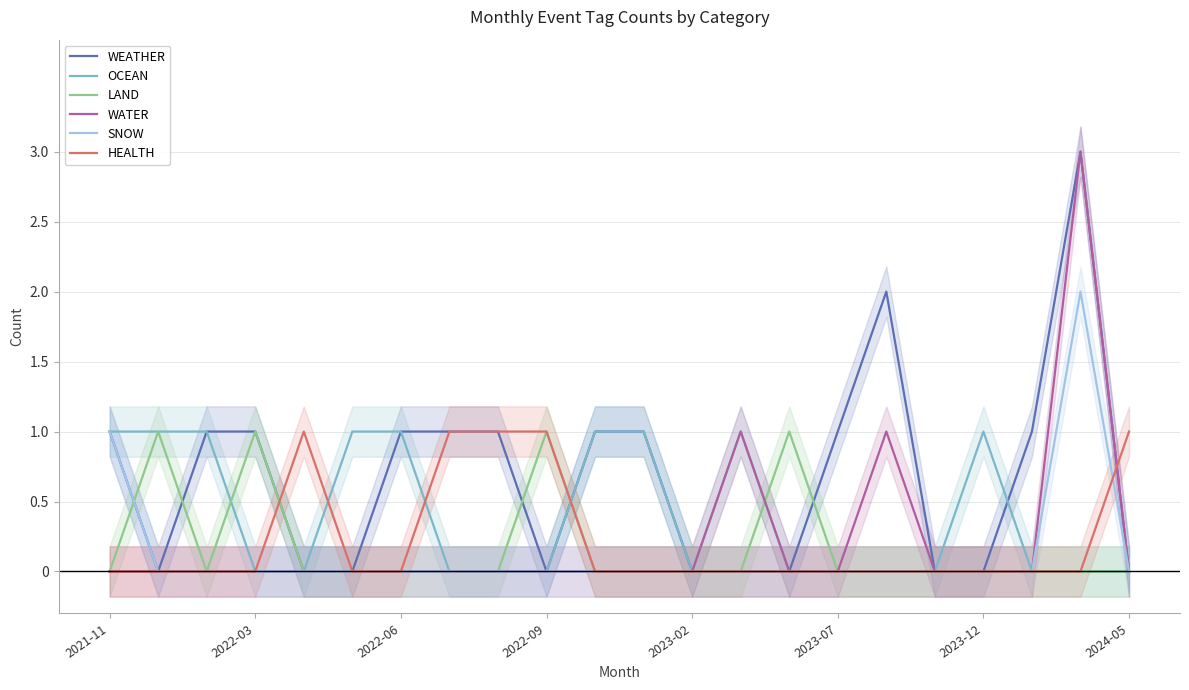

Is it true that OCEAN equals 1 at 2023-12?

True